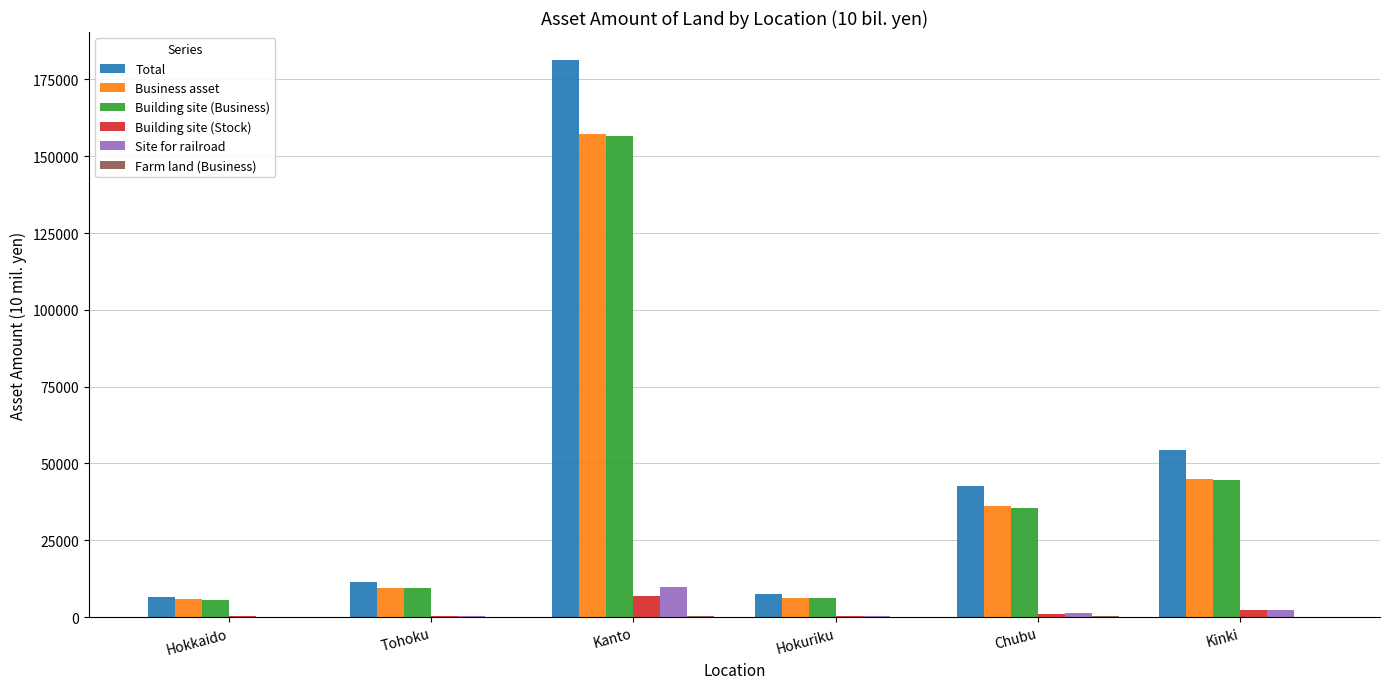

What is the sum of all Building site (Business) values?

257791